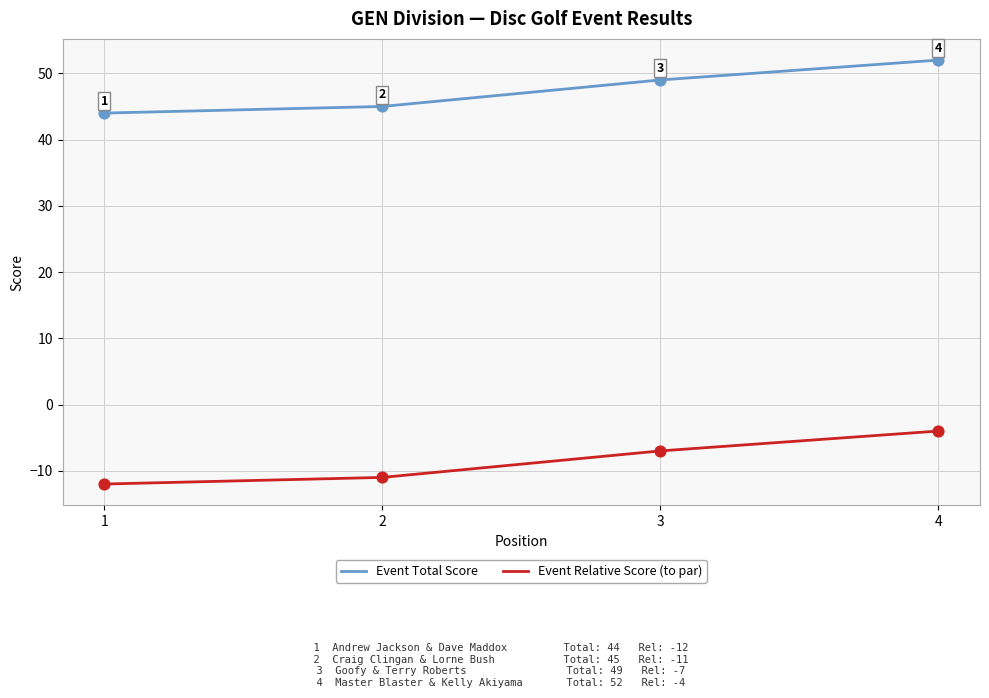

Is the value of Event Relative Score (to par) at 4 greater than the value of Event Total Score at 1?

No